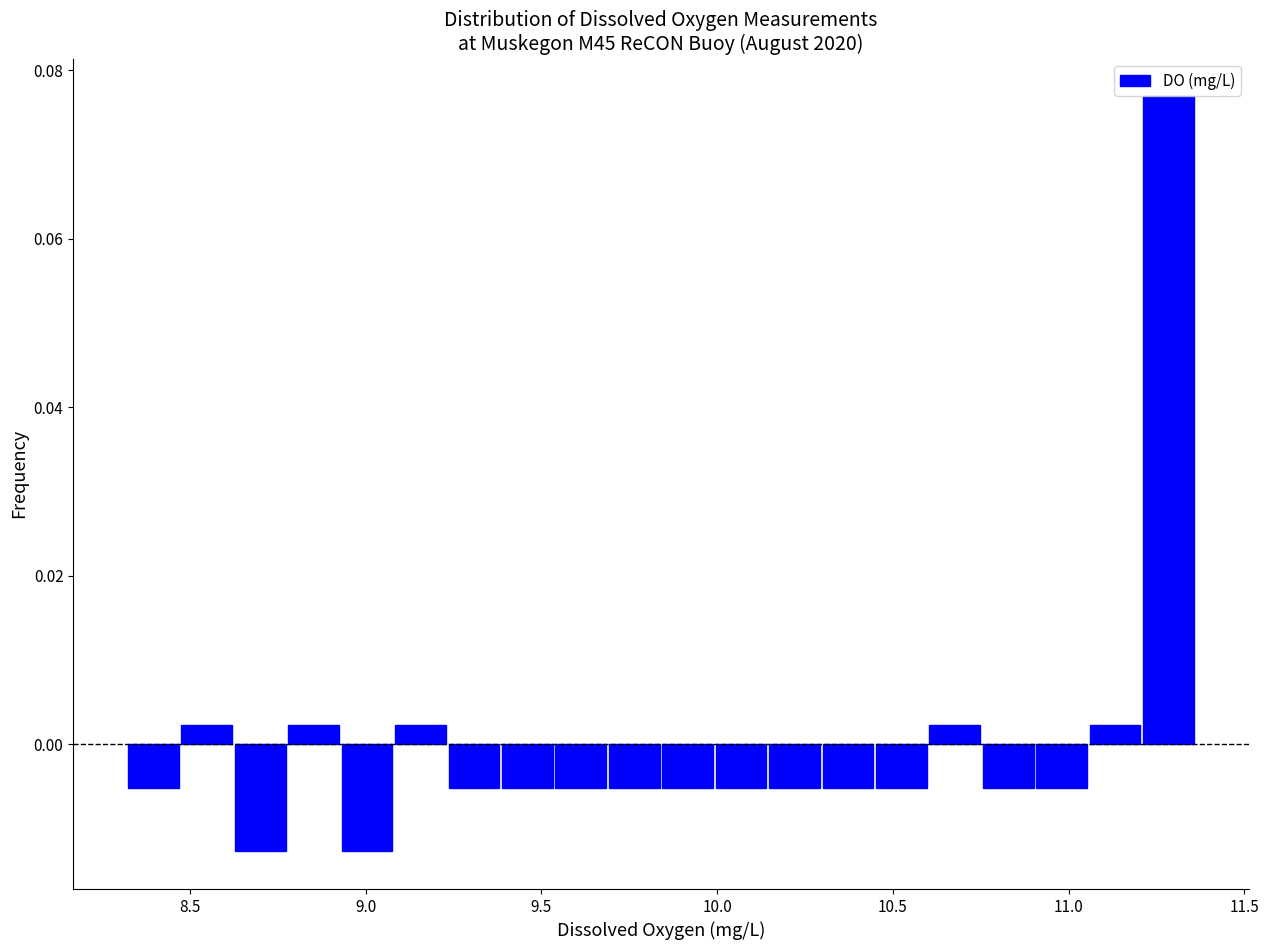

Around what value on the x-axis is the tallest bar? Give the approximate position of its centre, as read against the axis.

11.30